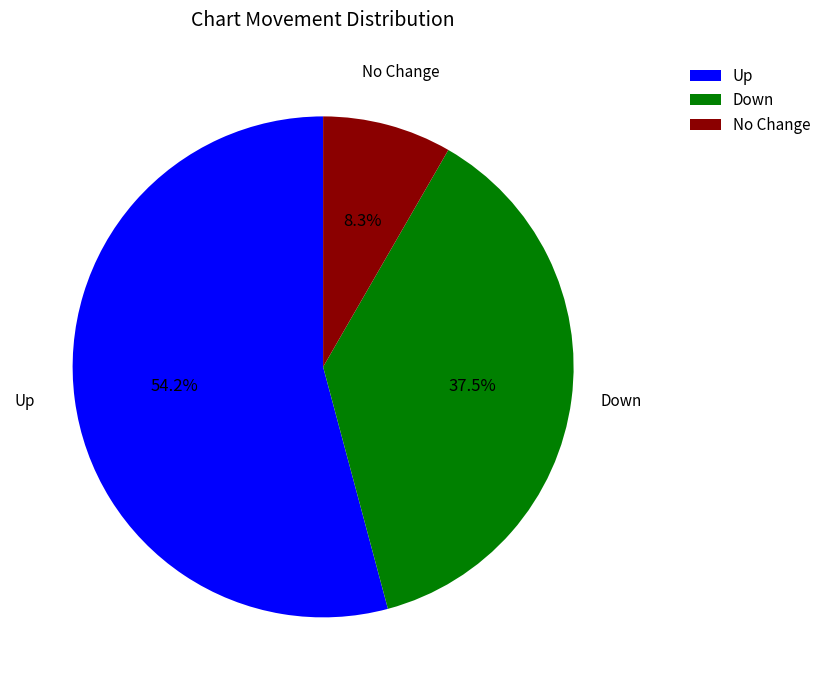

What is the largest slice in the pie chart?

Up